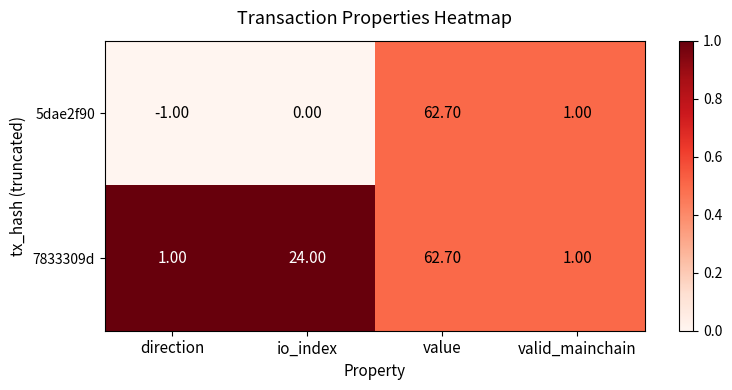

At which label is 5dae2f90 closest to 30?

valid_mainchain